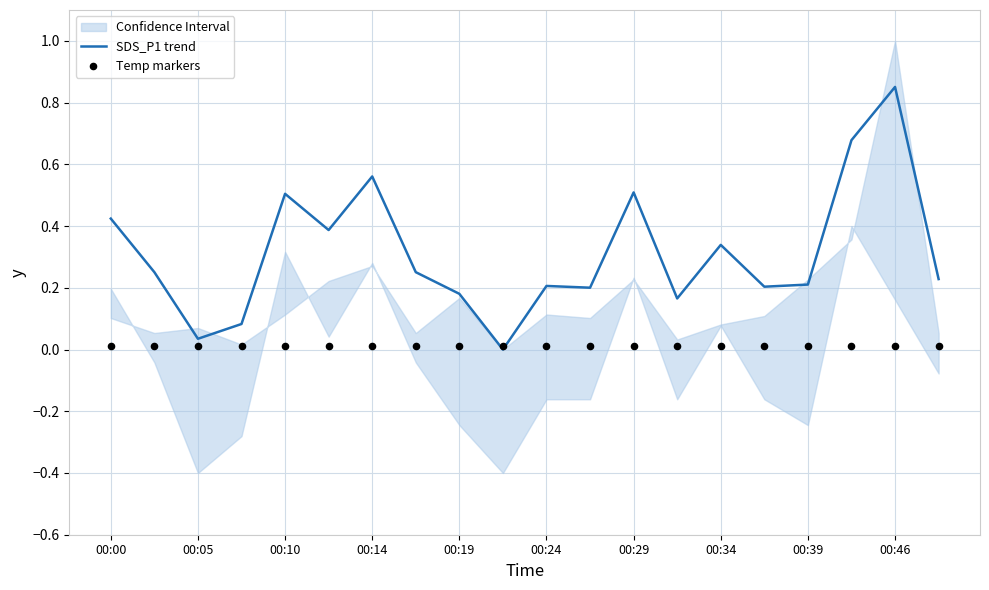

The value of SDS_P1 trend at 00:39 is 0.2. True or false?

True